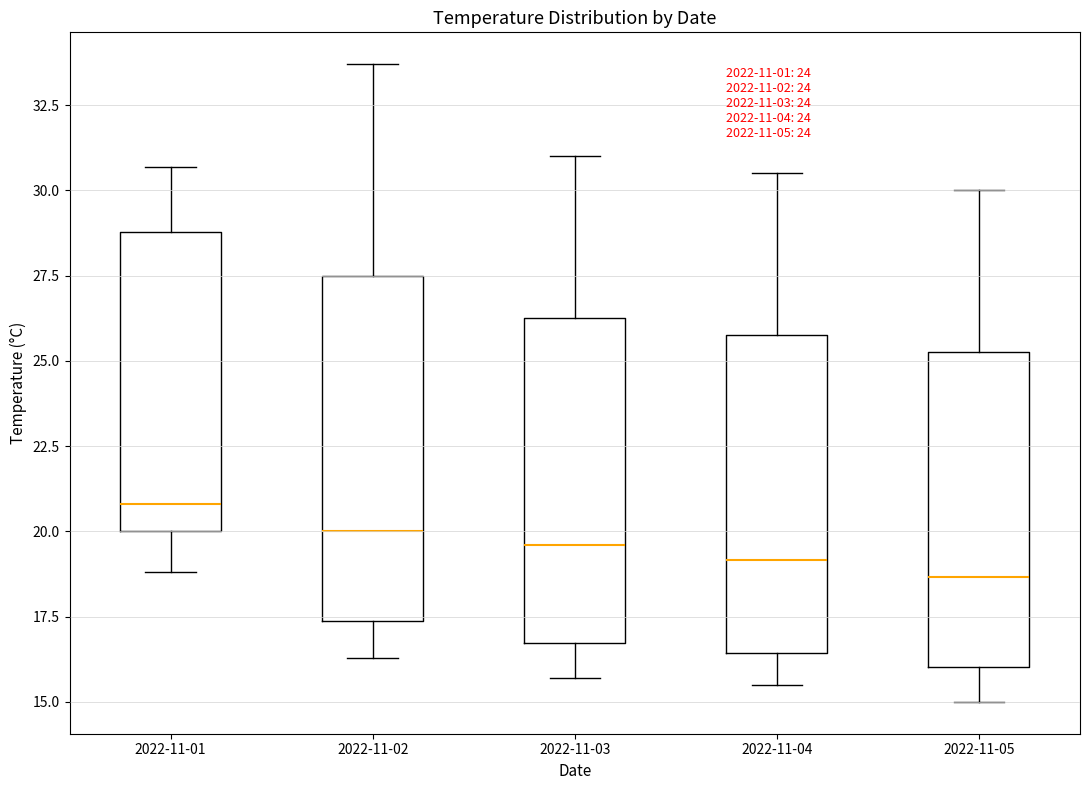

Which box's median line is the lowest?

2022-11-05